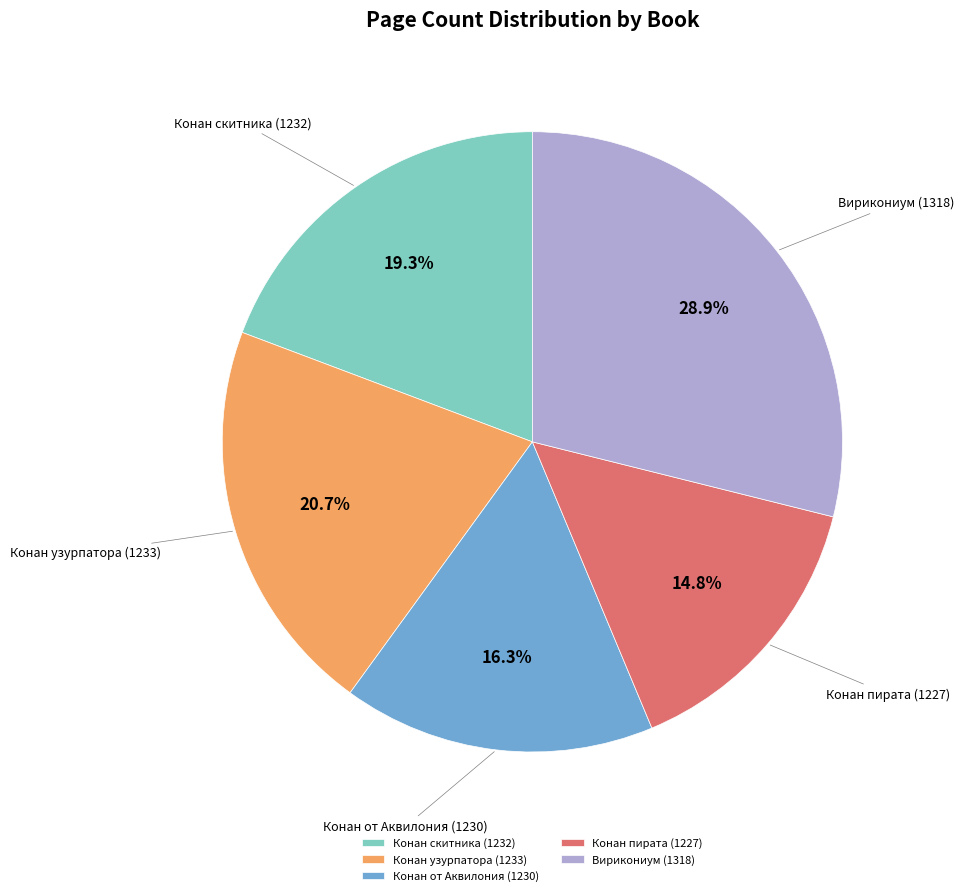

What is the ratio of the value at Конан пирата (1227) to the value at Конан узурпатора (1233)?

0.7